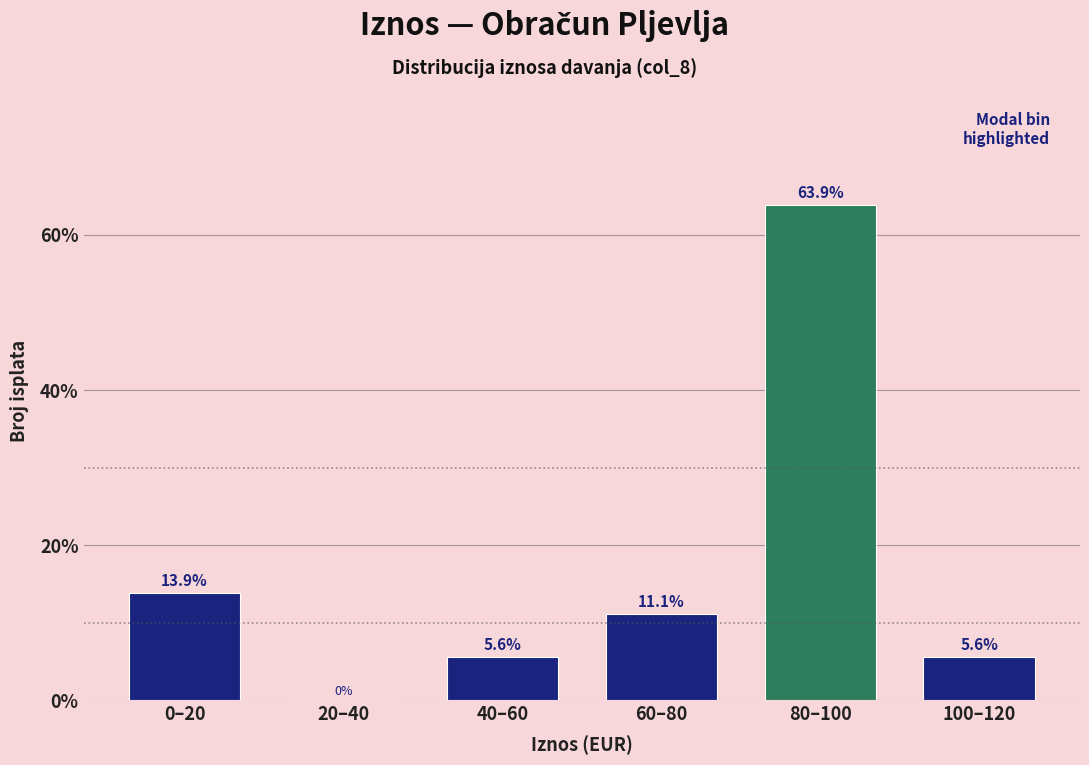

Reading right to left, transcribe all the data shown in this chart.

100–120=5.6	80–100=63.9	60–80=11.1	40–60=5.6	20–40=0.0	0–20=13.9